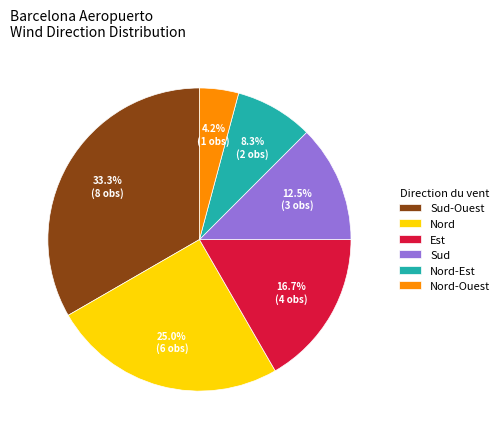

To the nearest percent, what is the average slice percentage?

17%